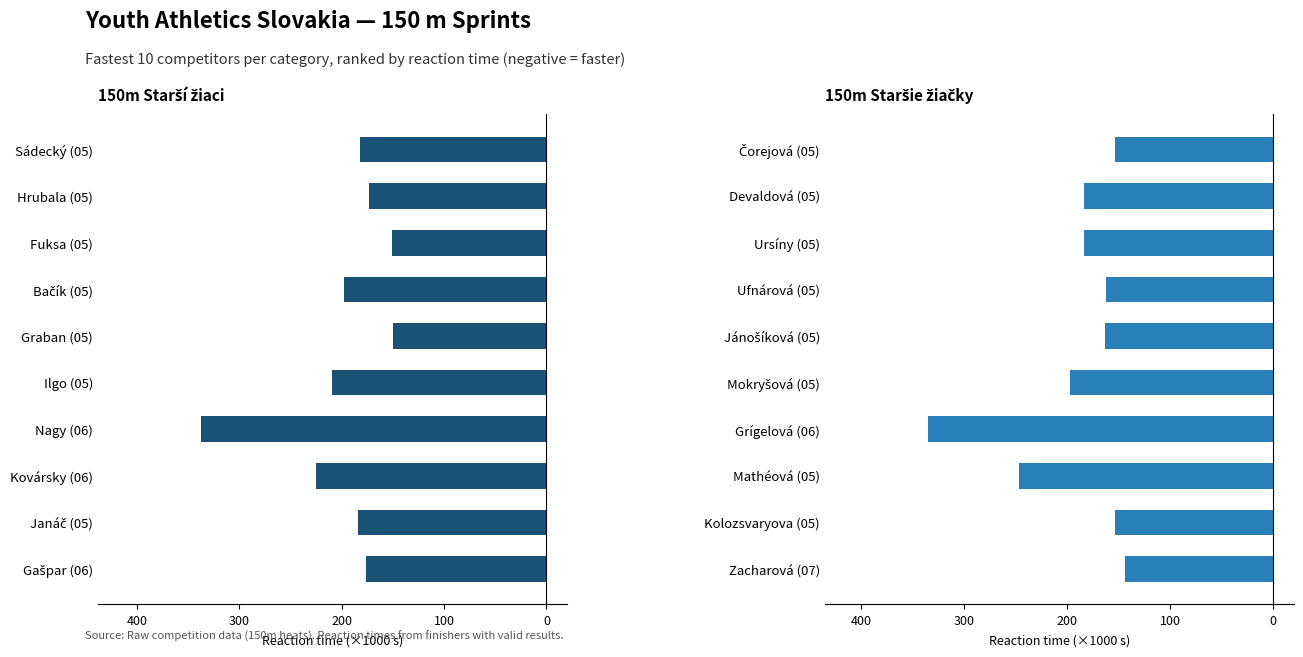

Reading left to right, list all the values displayed in this chart.

150m Starší žiaci: -0.2	-0.2	-0.2	-0.2	-0.1	-0.2	-0.3	-0.2	-0.2	-0.2
150m Staršie žiačky: -0.2	-0.2	-0.2	-0.2	-0.2	-0.2	-0.3	-0.2	-0.2	-0.1